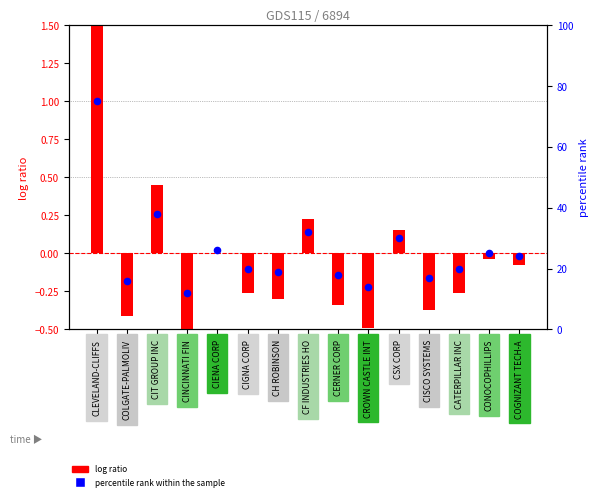

At which category is the sum across all series the highest?

CLEVELAND-CLIFFS